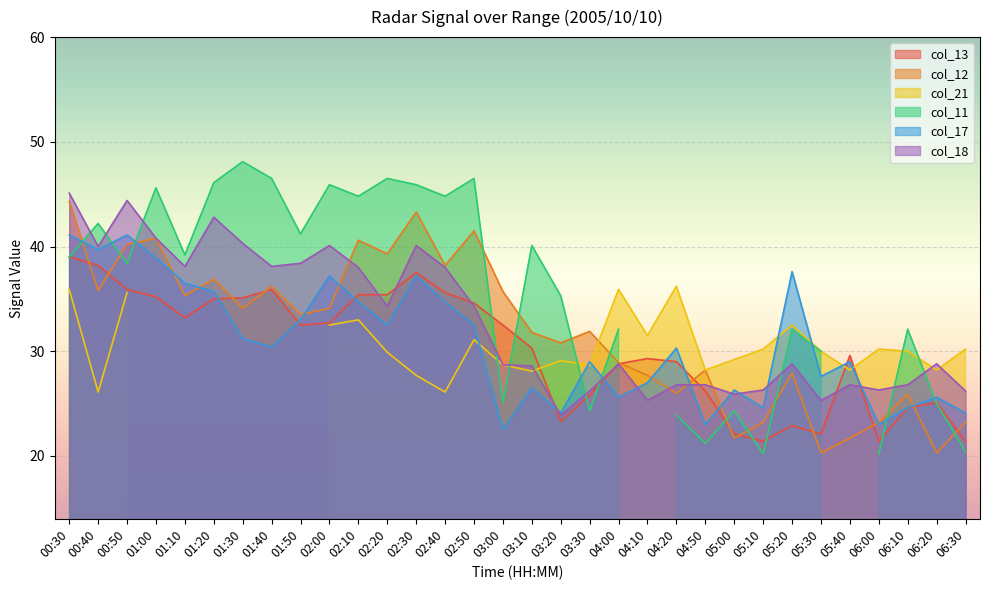

What is the lowest value of the col_13 series?

21.4